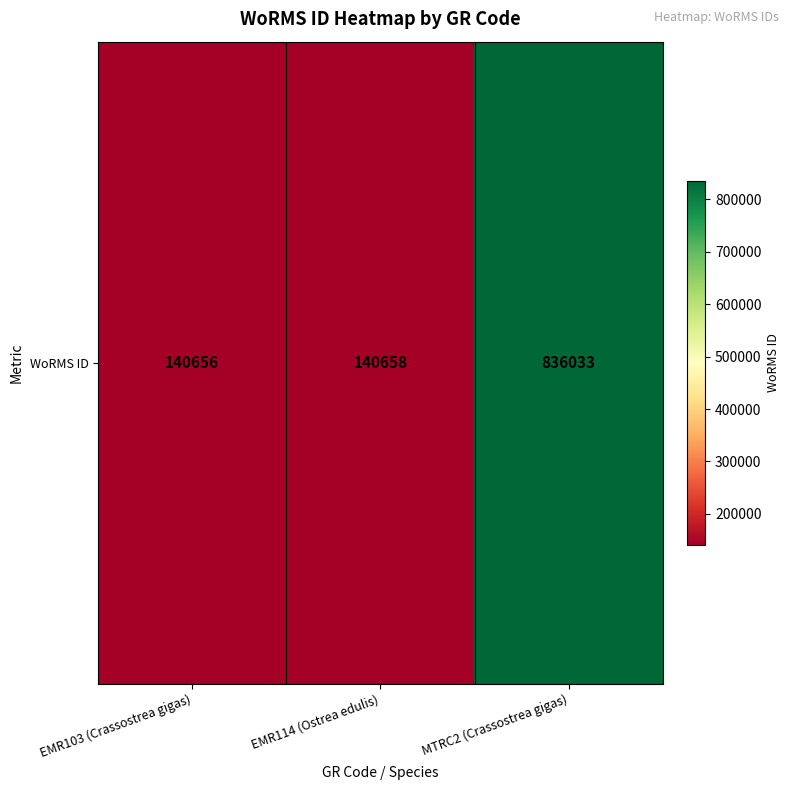

The value at MTRC2 (Crassostrea gigas) is 836033. True or false?

True